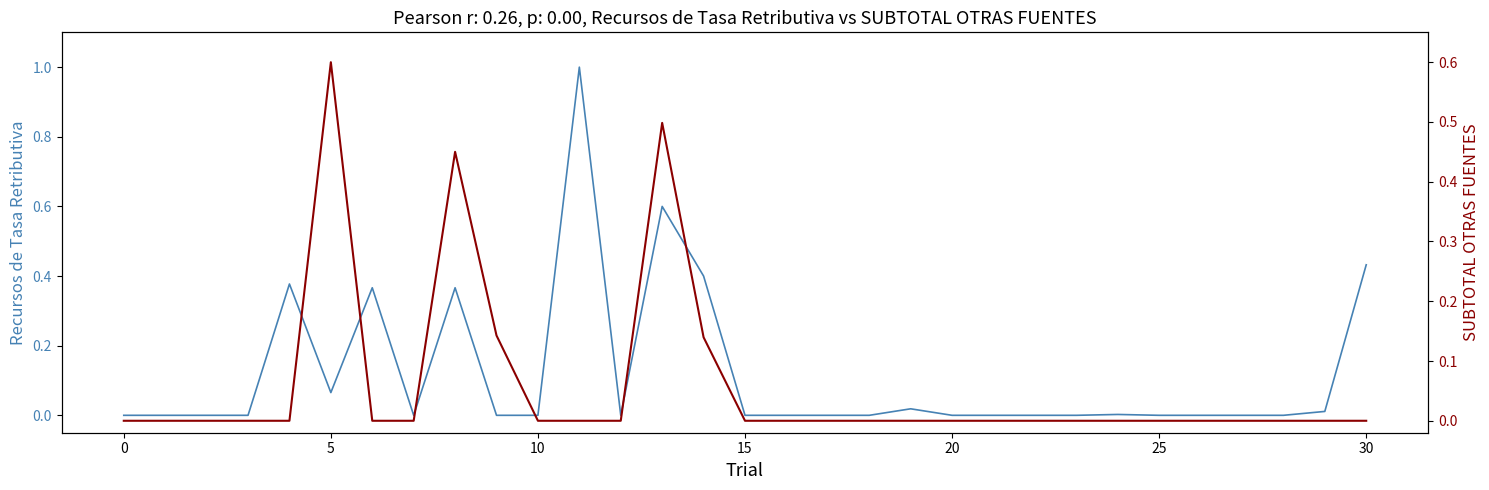

At 10, list the series in order from largest to smallest.

Recursos de Tasa Retributiva, SUBTOTAL OTRAS FUENTES